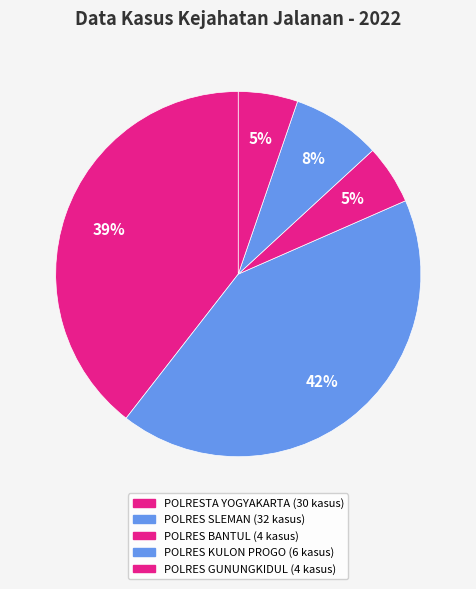

True or false: POLRESTA YOGYAKARTA accounts for 52% of the total.

False